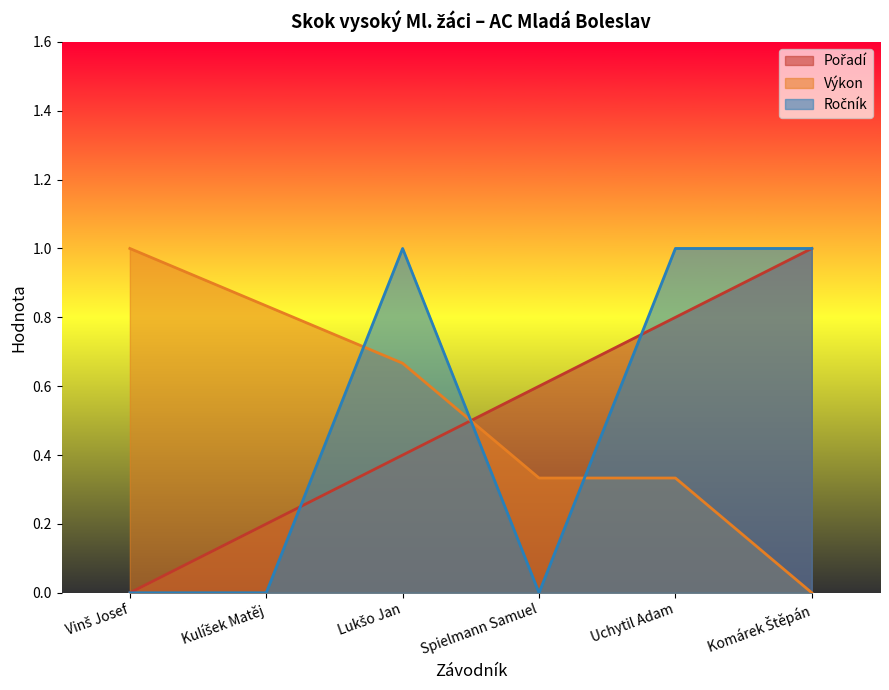

Reading left to right, list all the values displayed in this chart.

Pořadí: 0.0	0.2	0.4	0.6	0.8	1.0
Výkon: 1.0	0.8	0.7	0.3	0.3	0.0
Ročník: 0.0	0.0	1.0	0.0	1.0	1.0